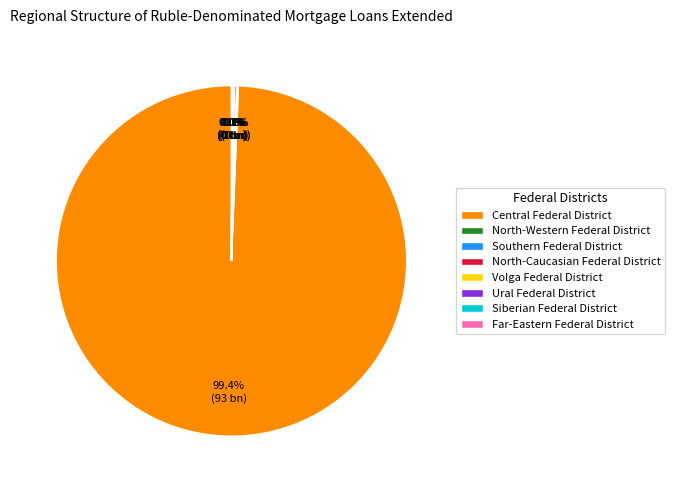

What is the largest slice in the pie chart?

Central Federal District